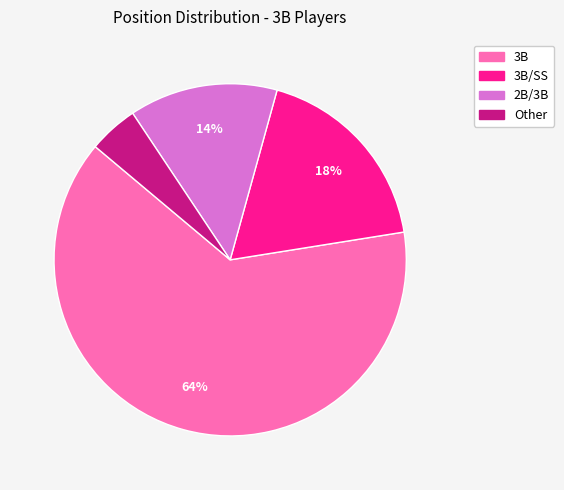

To the nearest percent, what is the average slice percentage?

25%